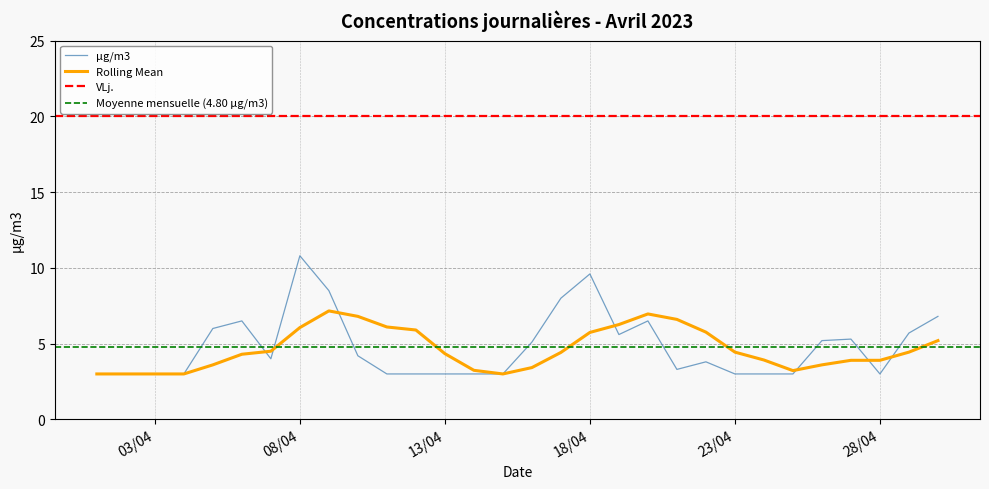

What is the difference between the maximum and minimum values?

7.8